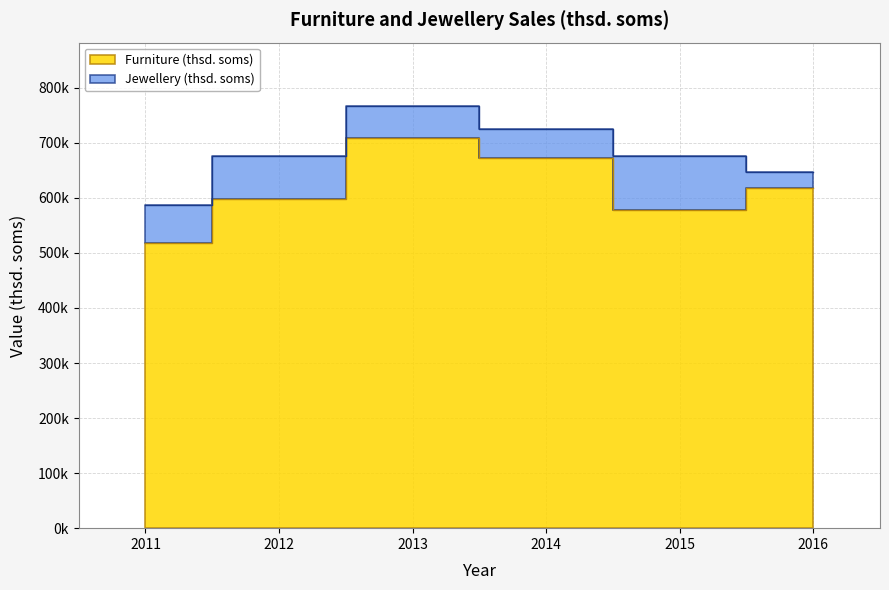

How many data points are less than 617399?

3